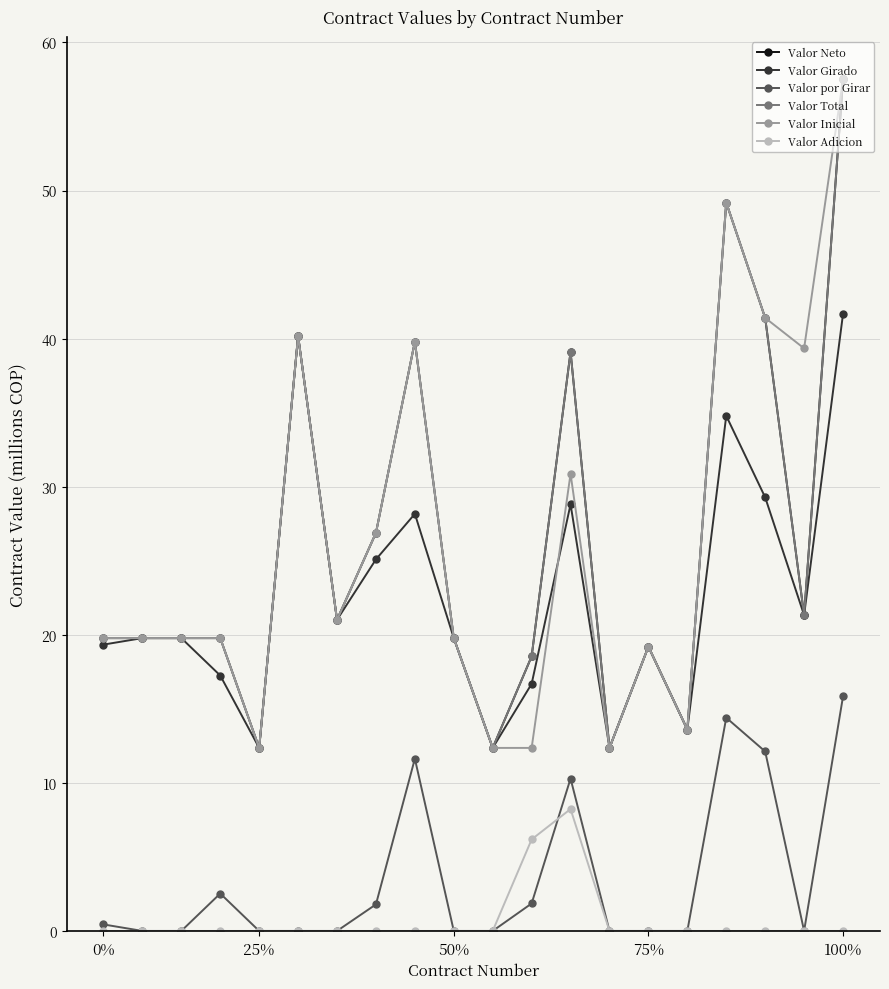

Is this an area chart (filled region under the line)?

No